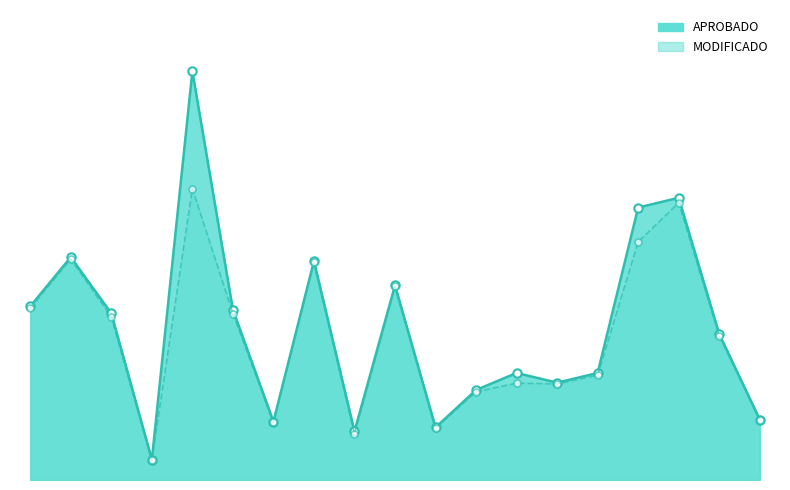

Which series changed the most between 2 and 4?

APROBADO_line